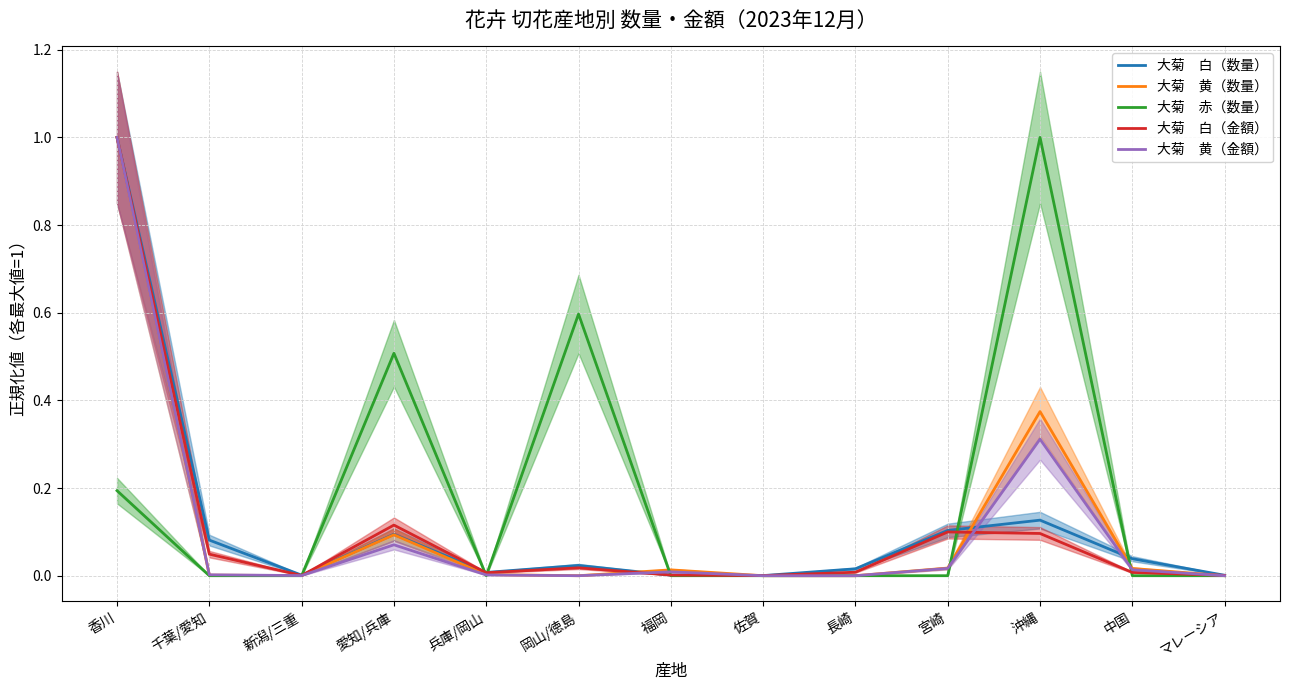

Is this an area chart (filled region under the line)?

No